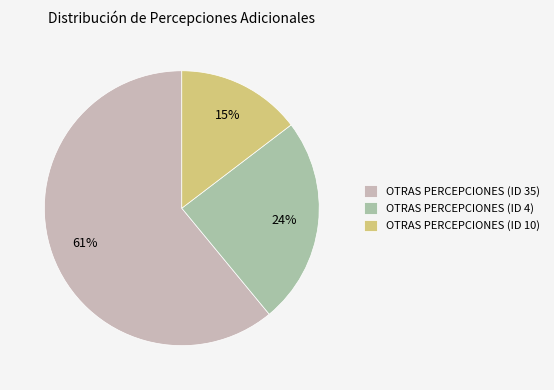

Count the number of slices in the pie.

3